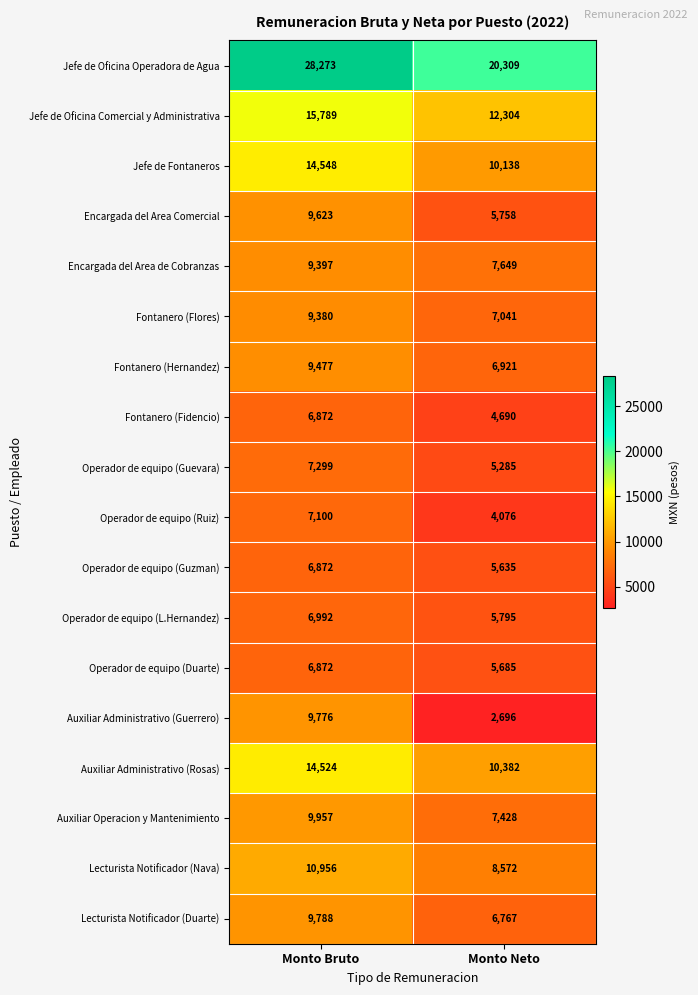

Is it true that Operador de equipo (Duarte) equals 5685 at Monto Neto?

True